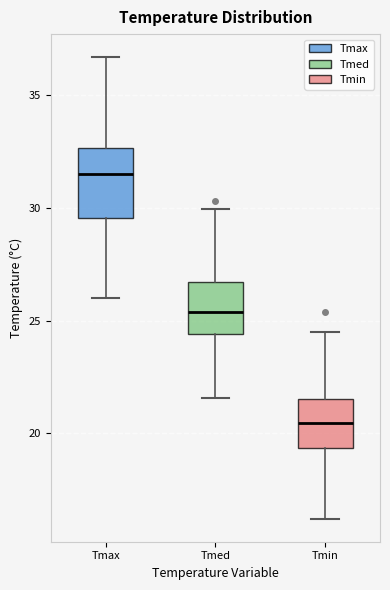

Reading left to right, read every box against the y-axis: the position of its median line, the range the box covers, and the ends of its whiskers. The values are not printed on the chart, so give them approximately, as read against the axis.

Tmax: median 31.5, box 29.5 to 32.5, whiskers 26.0 to 36.5
Tmed: median 25.5, box 24.5 to 26.5, whiskers 21.5 to 30.0
Tmin: median 20.5, box 19.5 to 21.5, whiskers 16.0 to 24.5